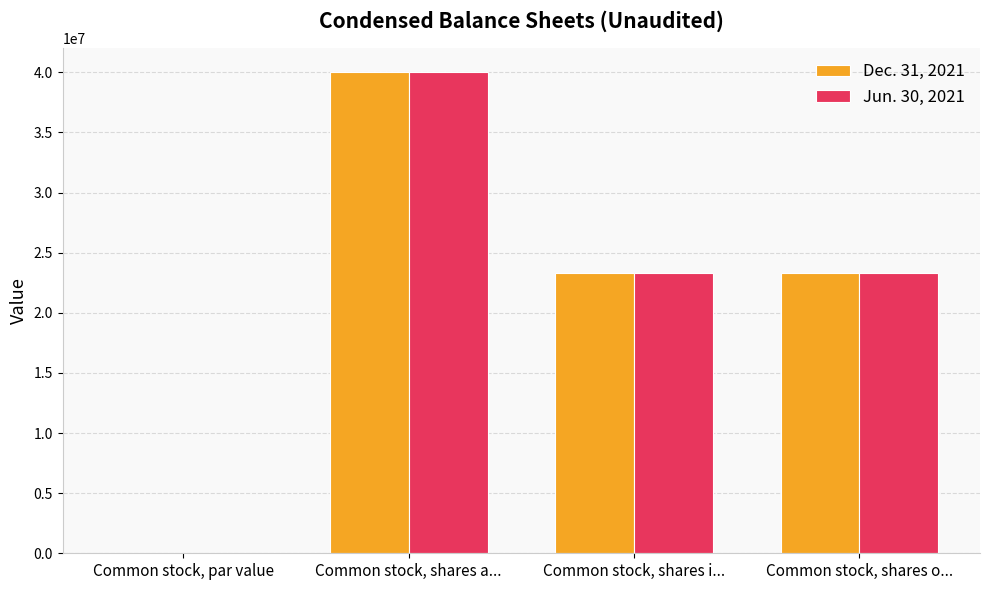

Count the number of categories in the chart.

4